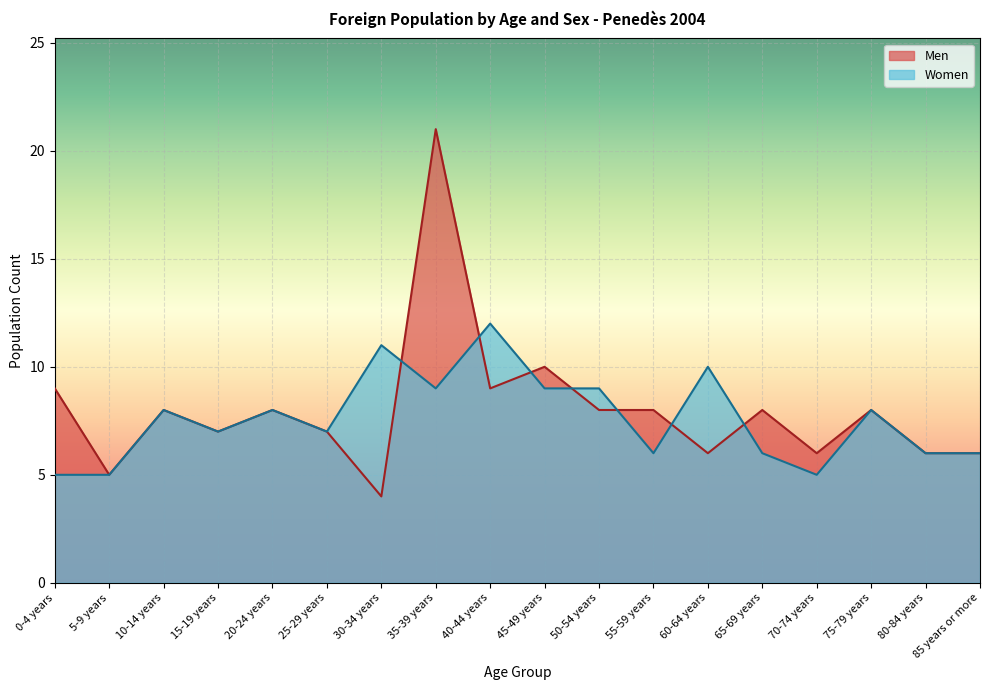

Reading left to right, extract all data points from this chart.

Men: 9	5	8	7	8	7	4	21	9	10	8	8	6	8	6	8	6	6
Women: 5	5	8	7	8	7	11	9	12	9	9	6	10	6	5	8	6	6